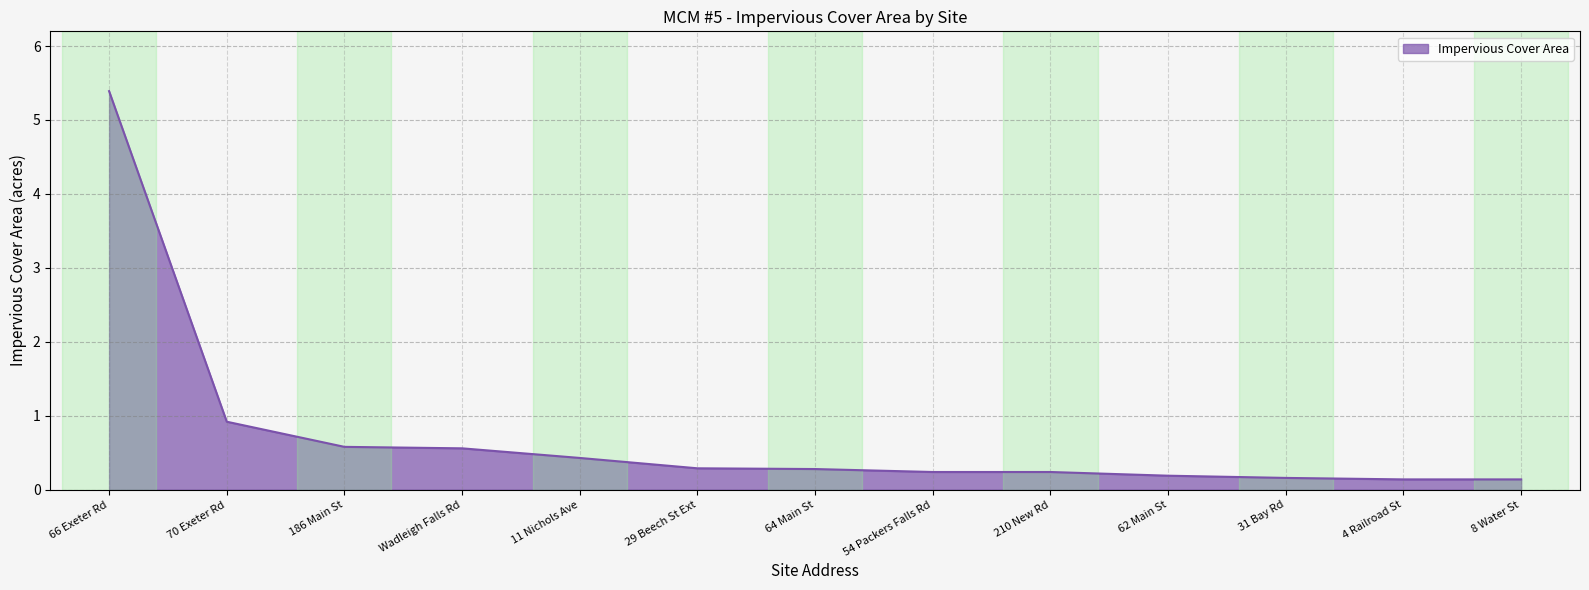

Between 29 Beech St Ext and 4 Railroad St, which is larger?

29 Beech St Ext